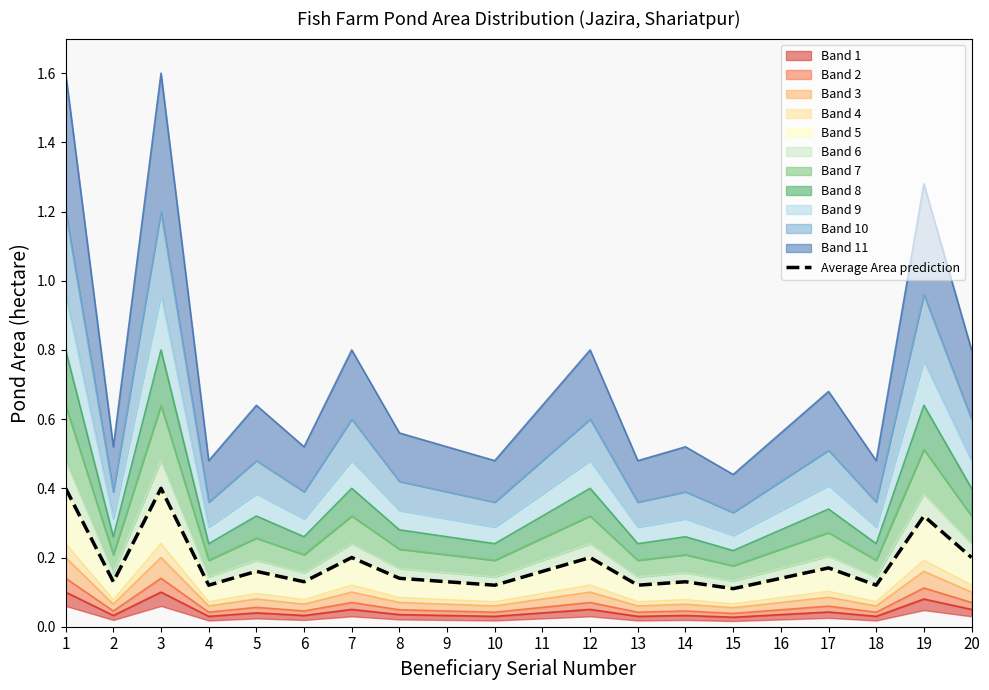

What is the value of the 14th point from the left?

0.1